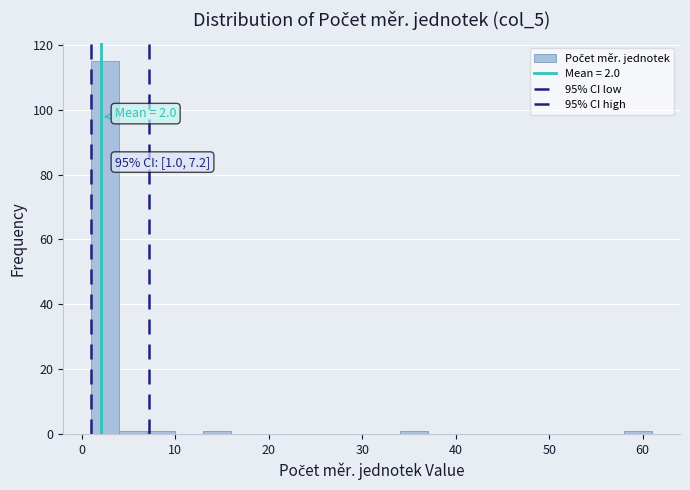

Read against the x-axis, roughly where is the centre of the tallest bar?

3